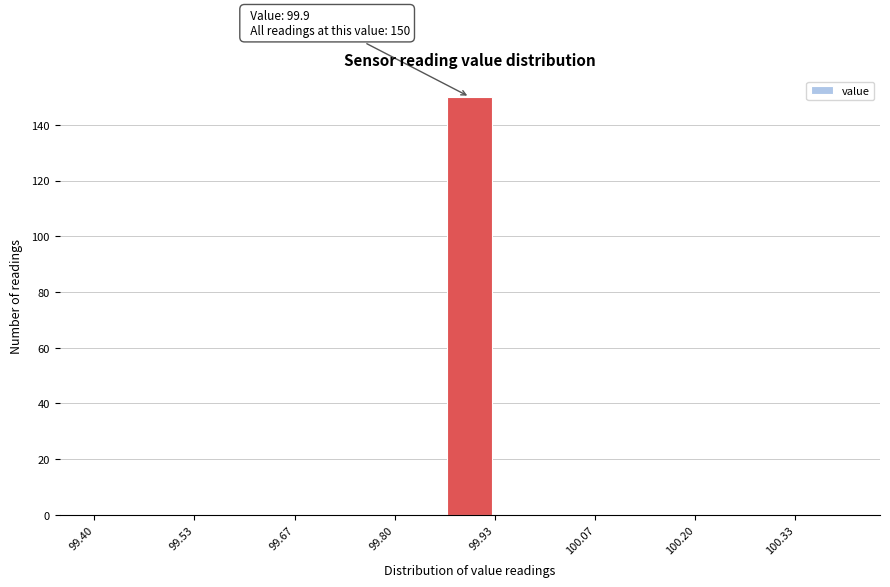

Around what value on the x-axis is the tallest bar? Give the approximate position of its centre, as read against the axis.

99.90